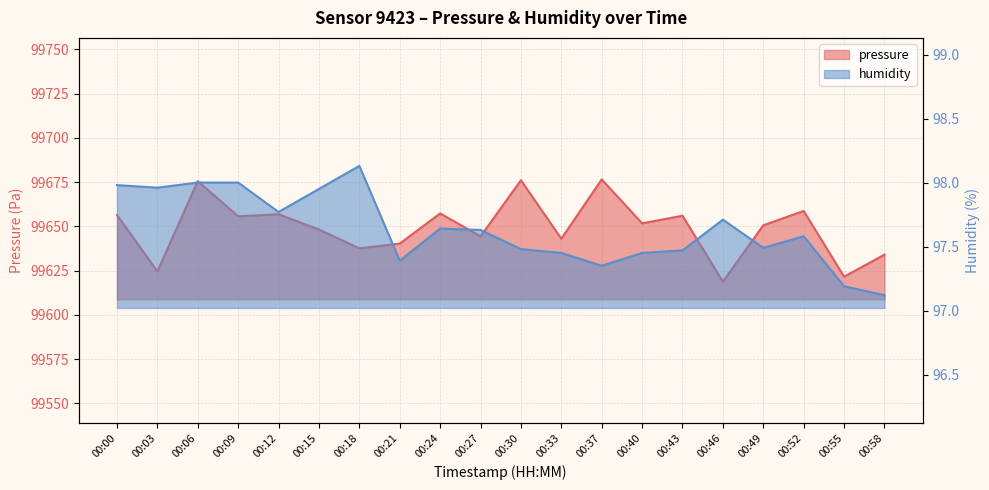

What is the average value of the humidity series?

97.6